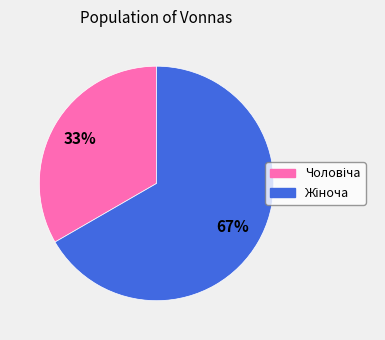

To the nearest percent, what is the average slice percentage?

50%